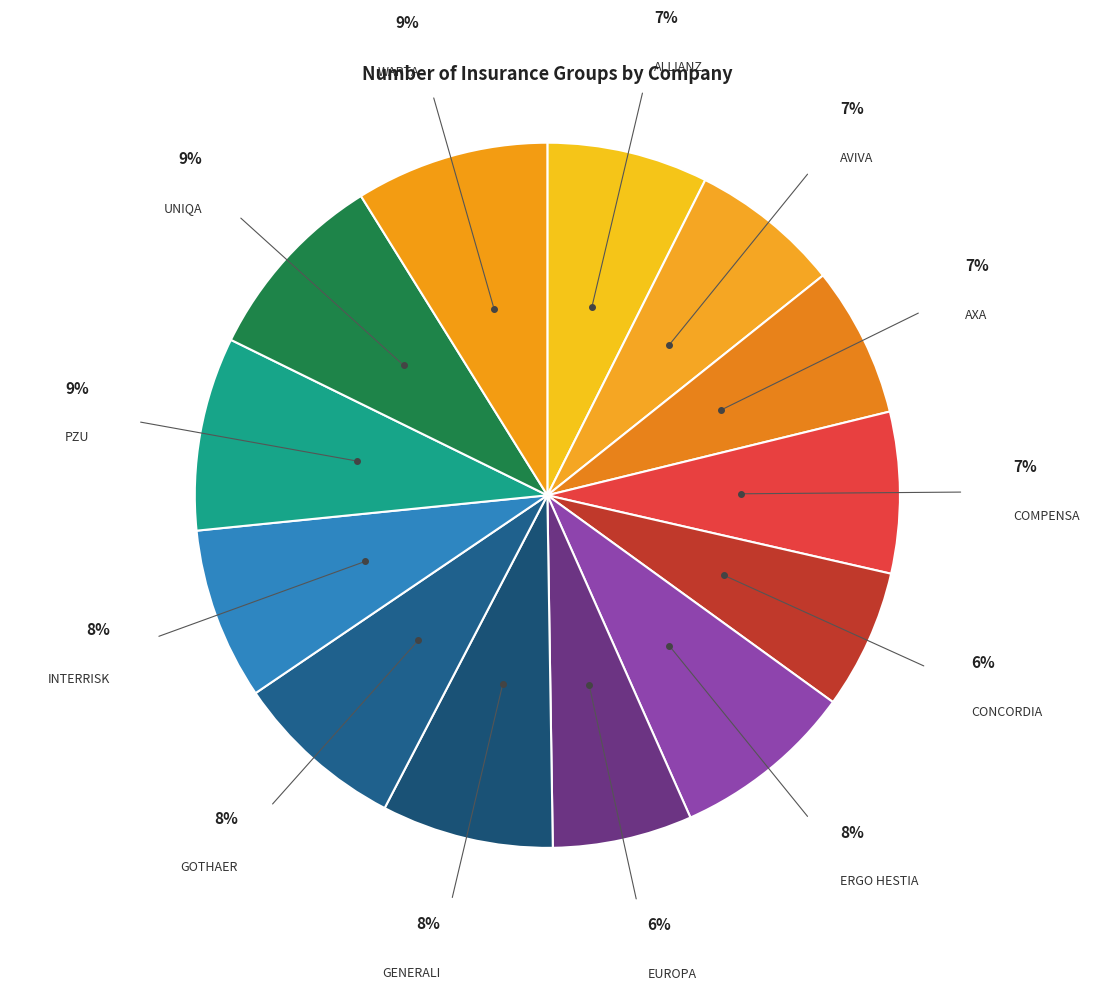

Does INTERRISK account for over 50% of the chart?

No